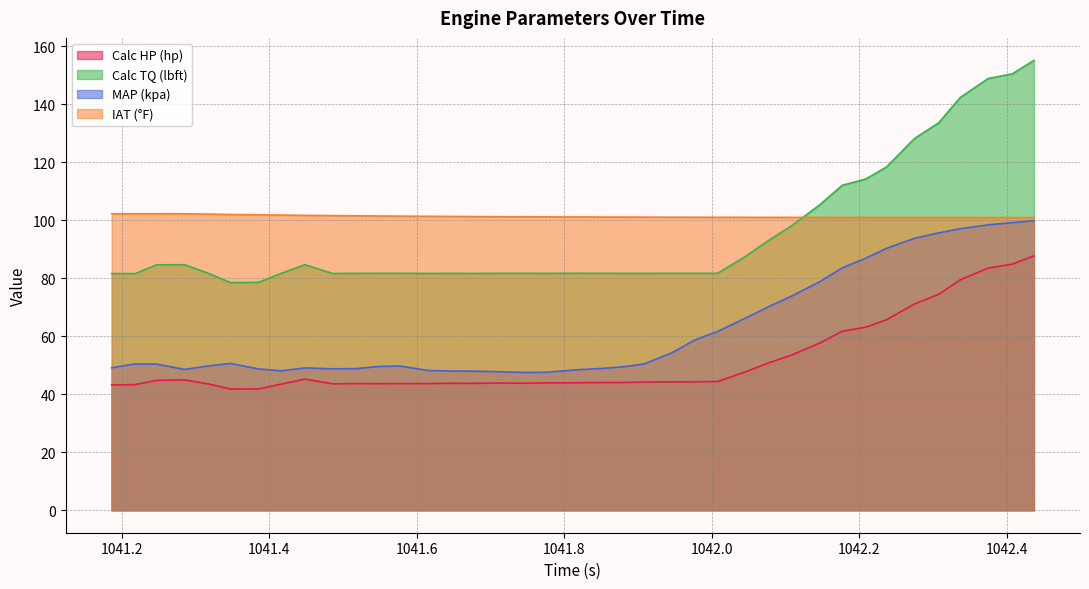

How many interior local peaks does the Calc HP (hp) series have?

7